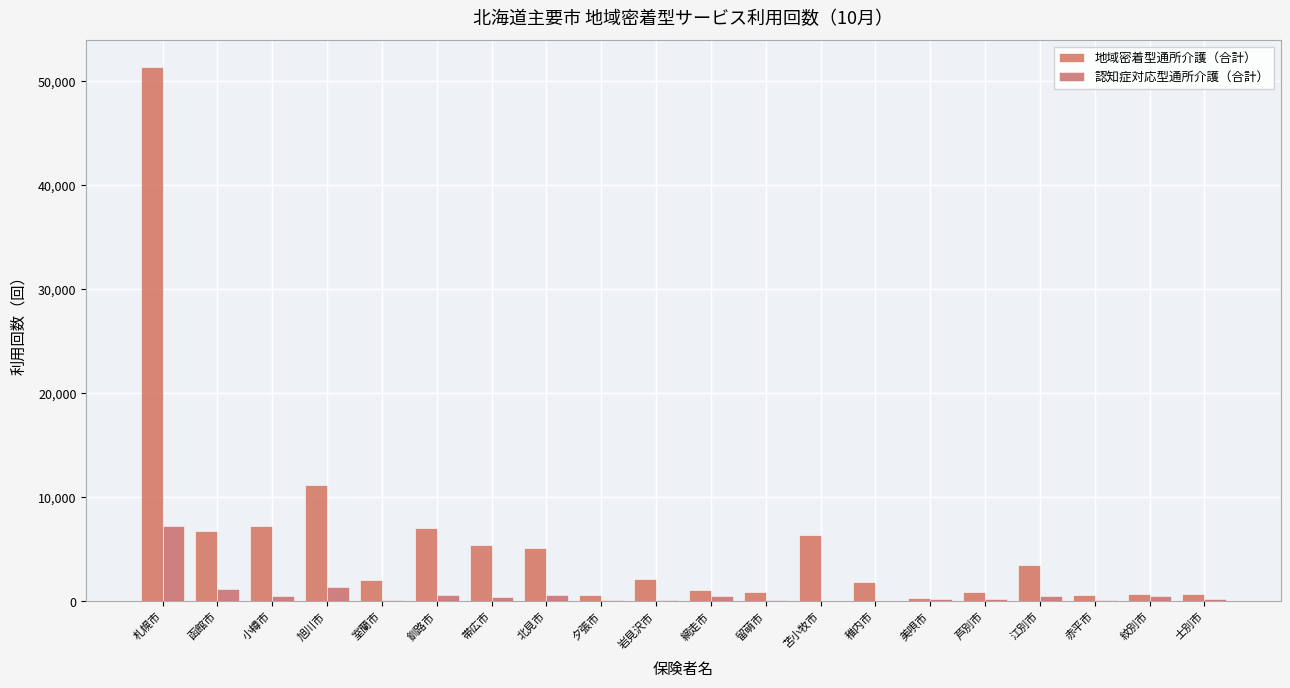

At which category is the sum across all series the highest?

札幌市